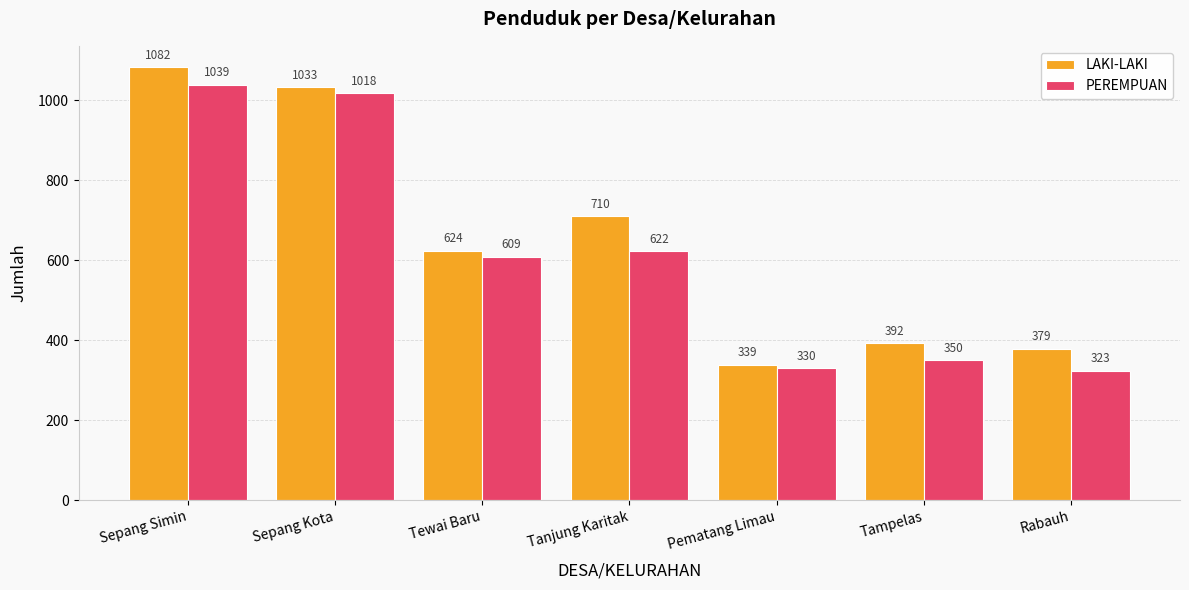

At Pematang Limau, list the series in order from largest to smallest.

LAKI-LAKI, PEREMPUAN